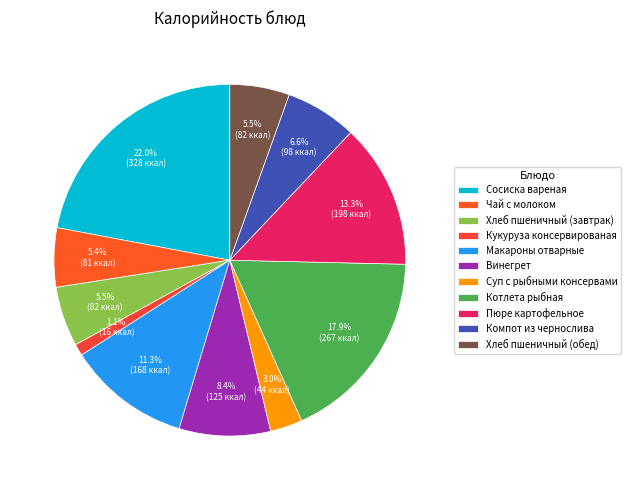

To the nearest percent, what is the difference between the Чай с молоком and Винегрет slice percentages?

3%